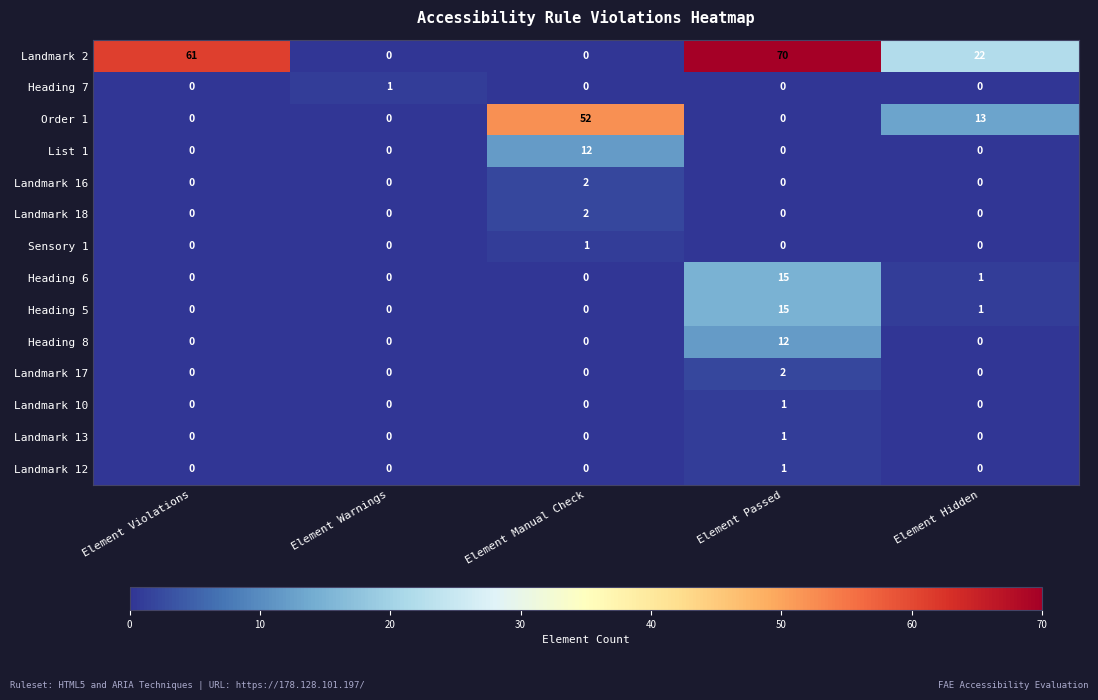

How many Sensory 1 values are between 0 and 1?

5